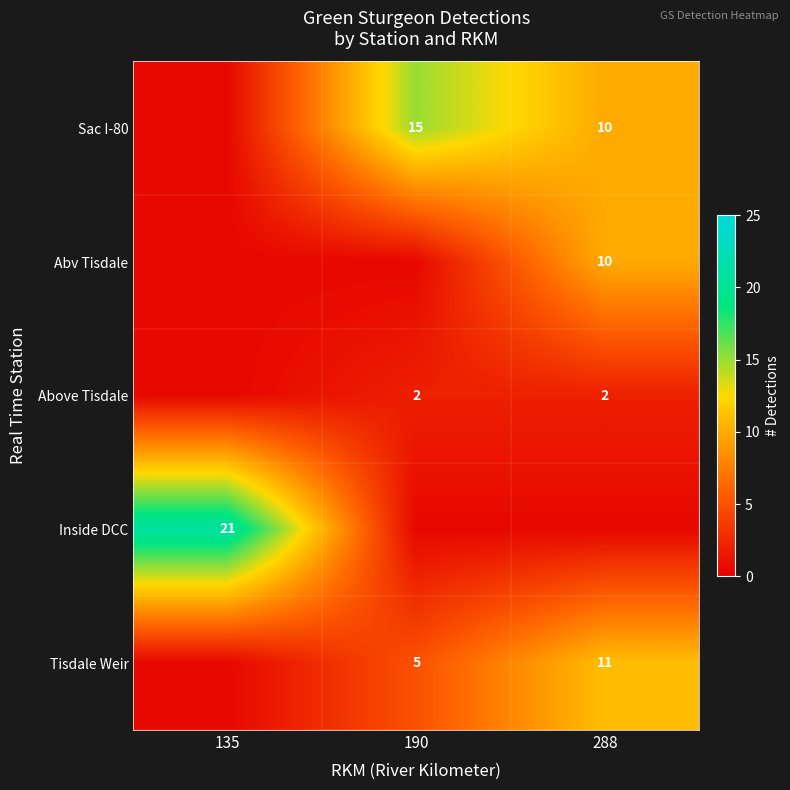

How many data points in Tisdale Weir are less than 5?

1